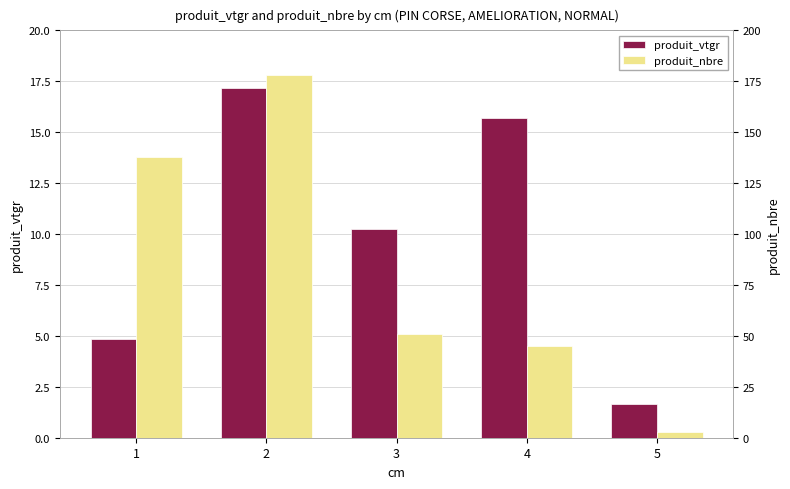

Reading right to left, what are all the values shown in this chart?

produit_vtgr: 5=1.6	4=15.7	3=10.3	2=17.2	1=4.8
produit_nbre: 5=3.0	4=45.0	3=51.0	2=178.0	1=138.0